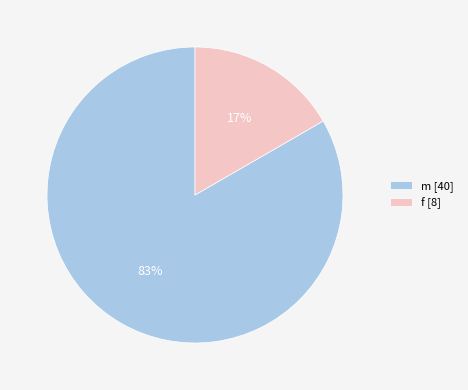

How many segments does this pie chart have?

2